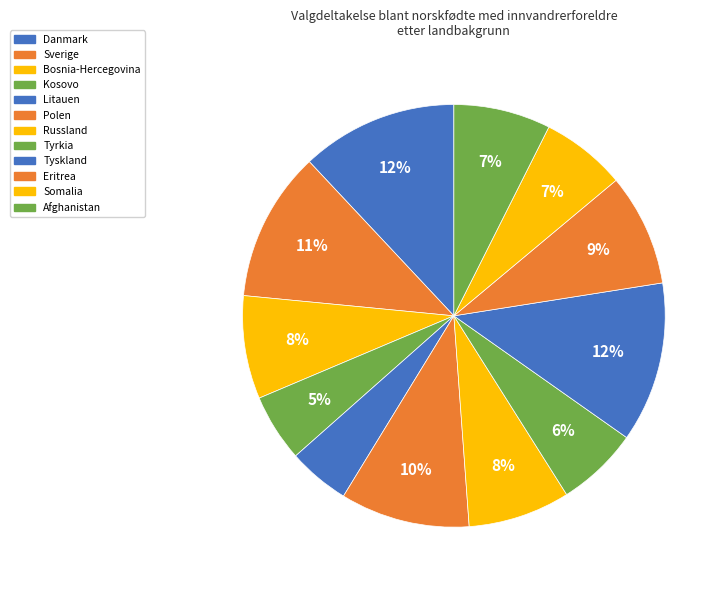

Count the number of slices in the pie.

12